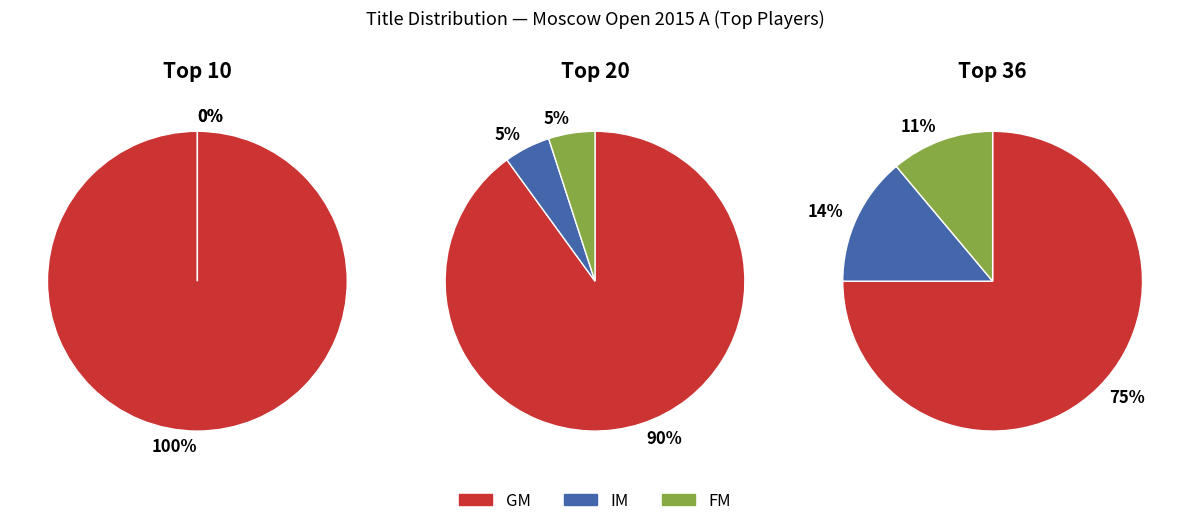

What is the change in value from GM to IM?

-22